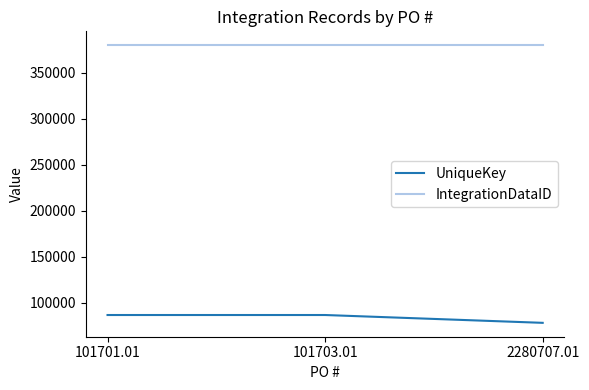

What is the spread (max minus min) of values at 101703.01?

293137